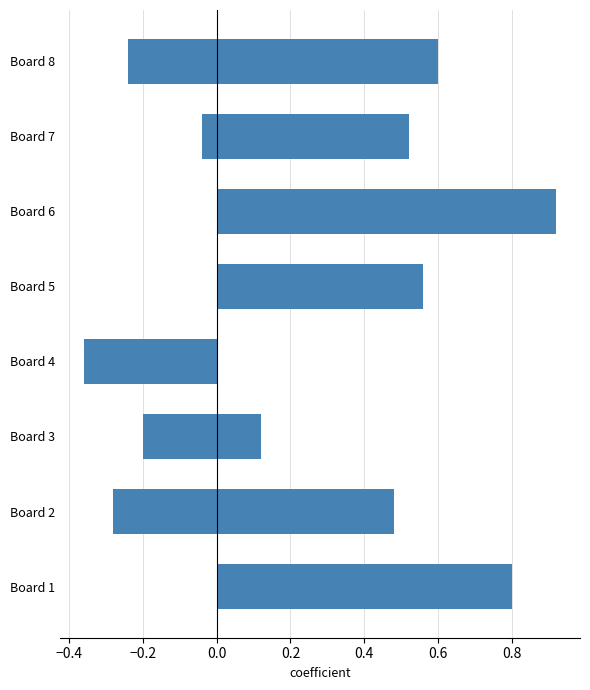

At how many categories does at least one series exceed 0?

7